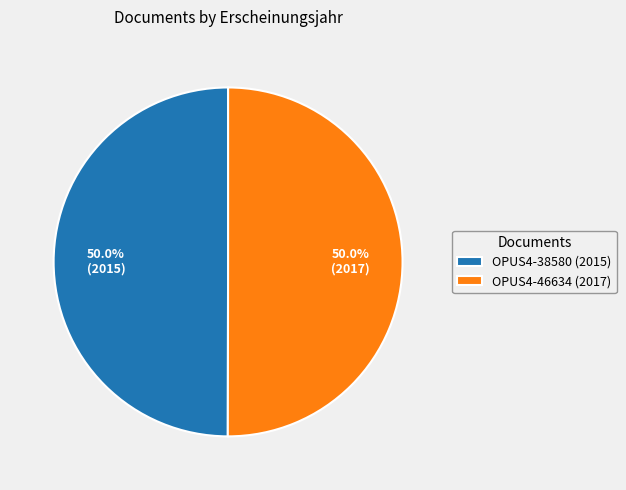

What percentage do OPUS4-38580 (2015) and OPUS4-46634 (2017) together represent?

100.0%